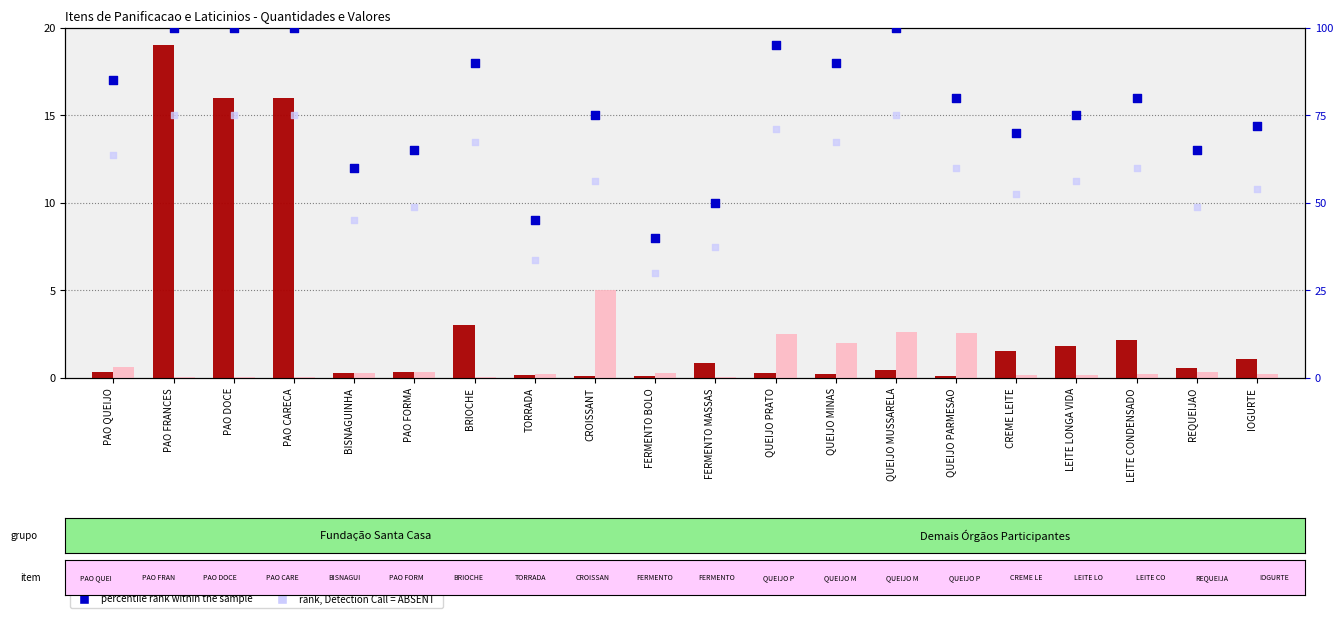

Which series has the largest total across all categories?

percentile rank within the sample